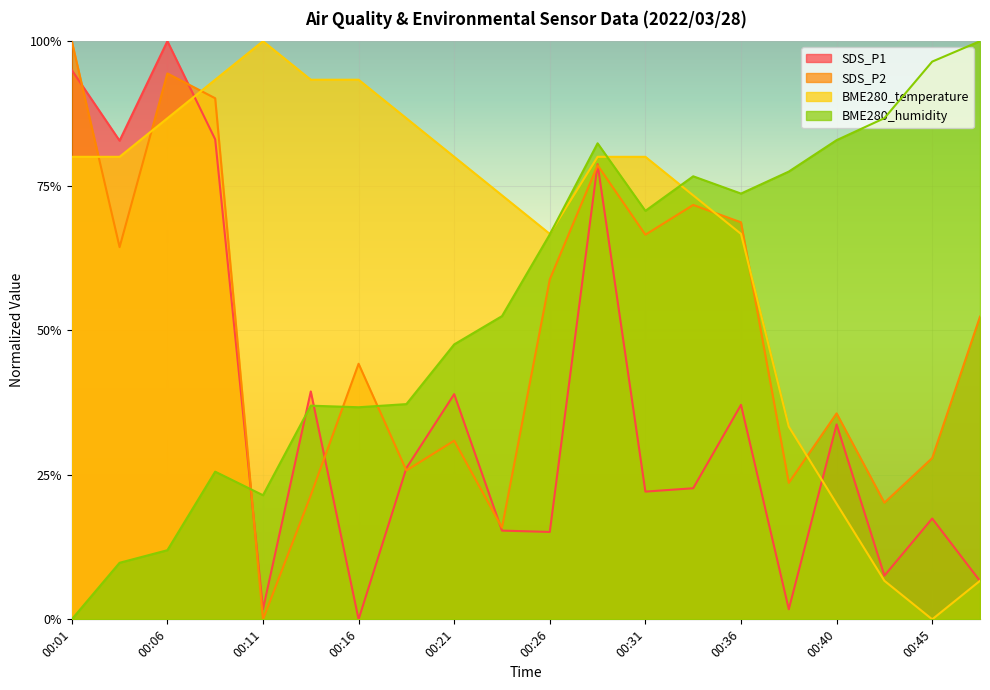

In SDS_P2, how many points are lower than both neighbors (excluding endpoints)?

7